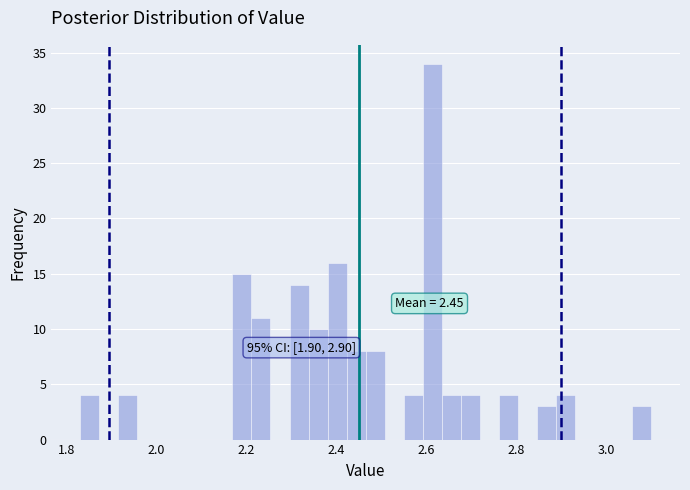

Around what value on the x-axis is the tallest bar? Give the approximate position of its centre, as read against the axis.

2.62